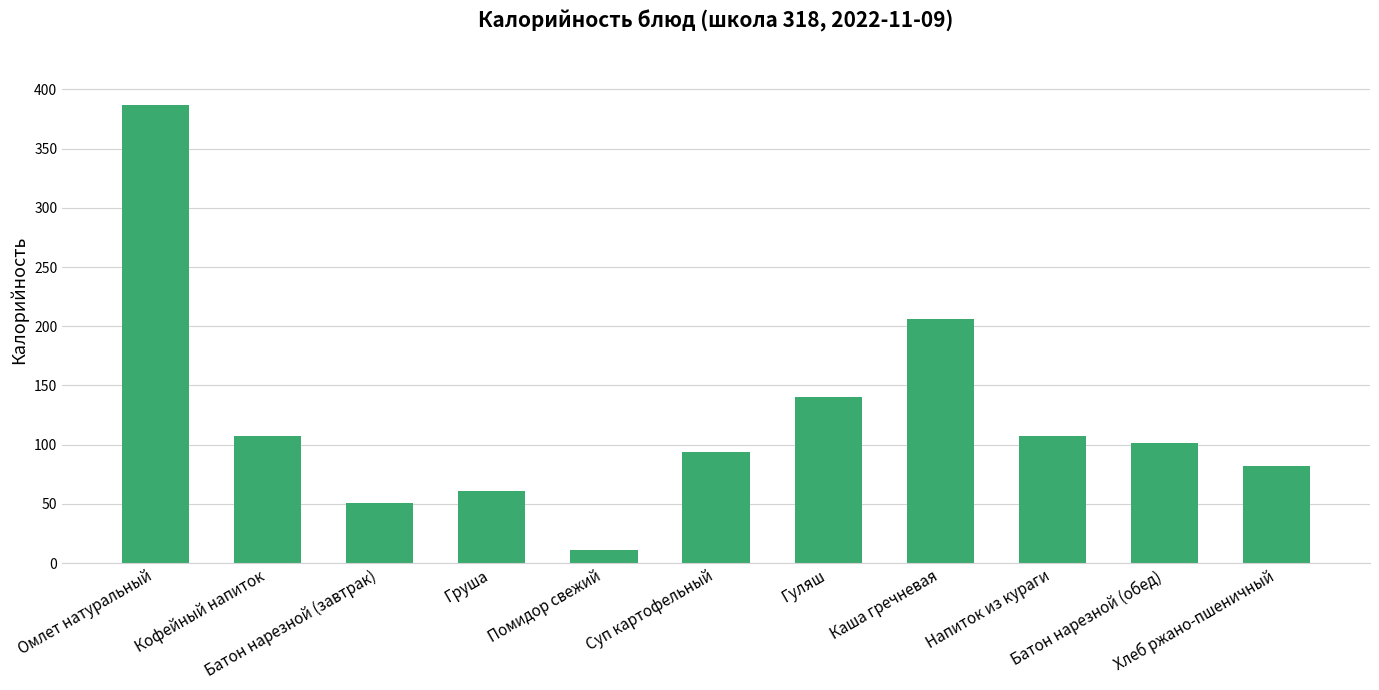

Count the number of categories in the chart.

11